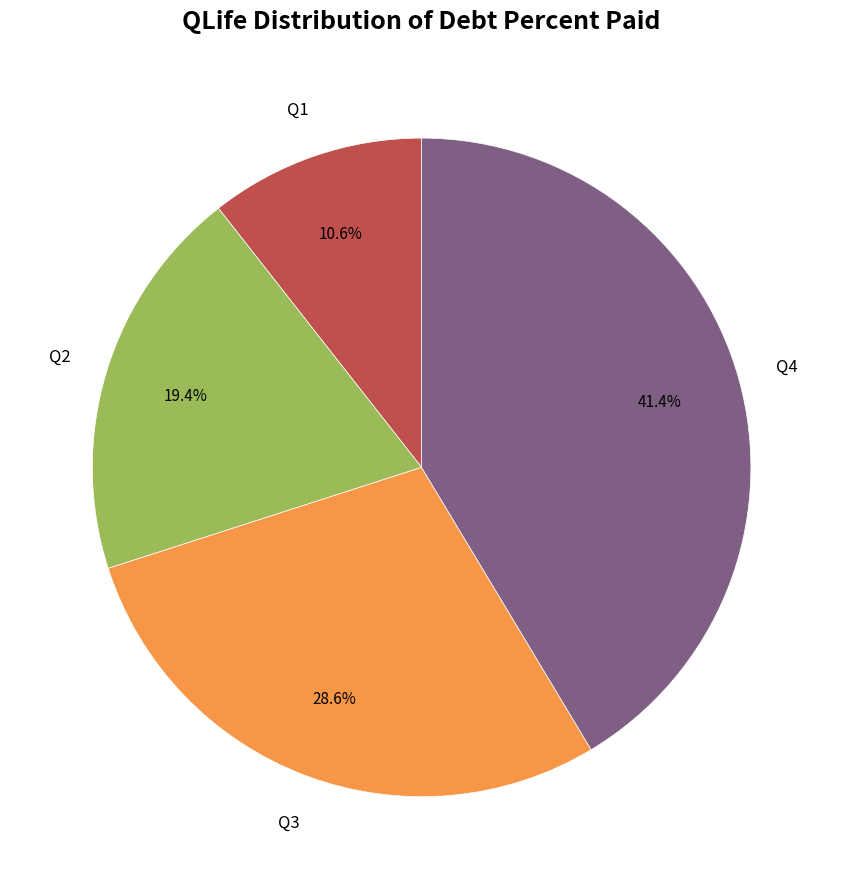

To the nearest percent, what is the average slice percentage?

25%